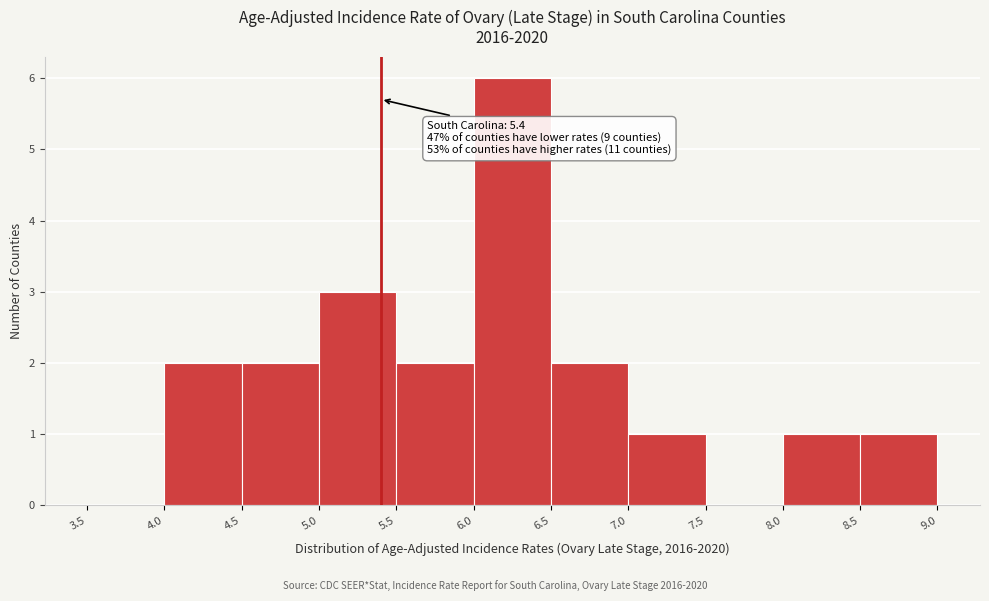

Over which range of the x-axis is the bar tallest?

6.0 to 6.5